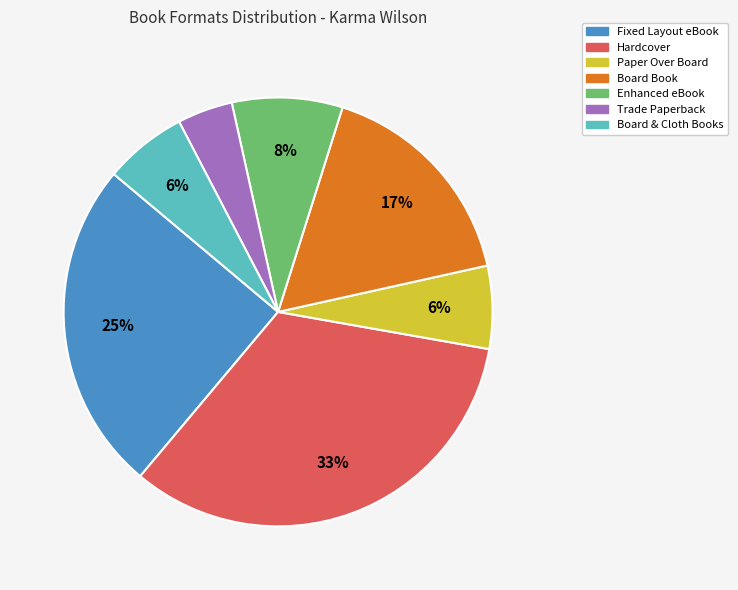

How many slices are in this pie chart?

7